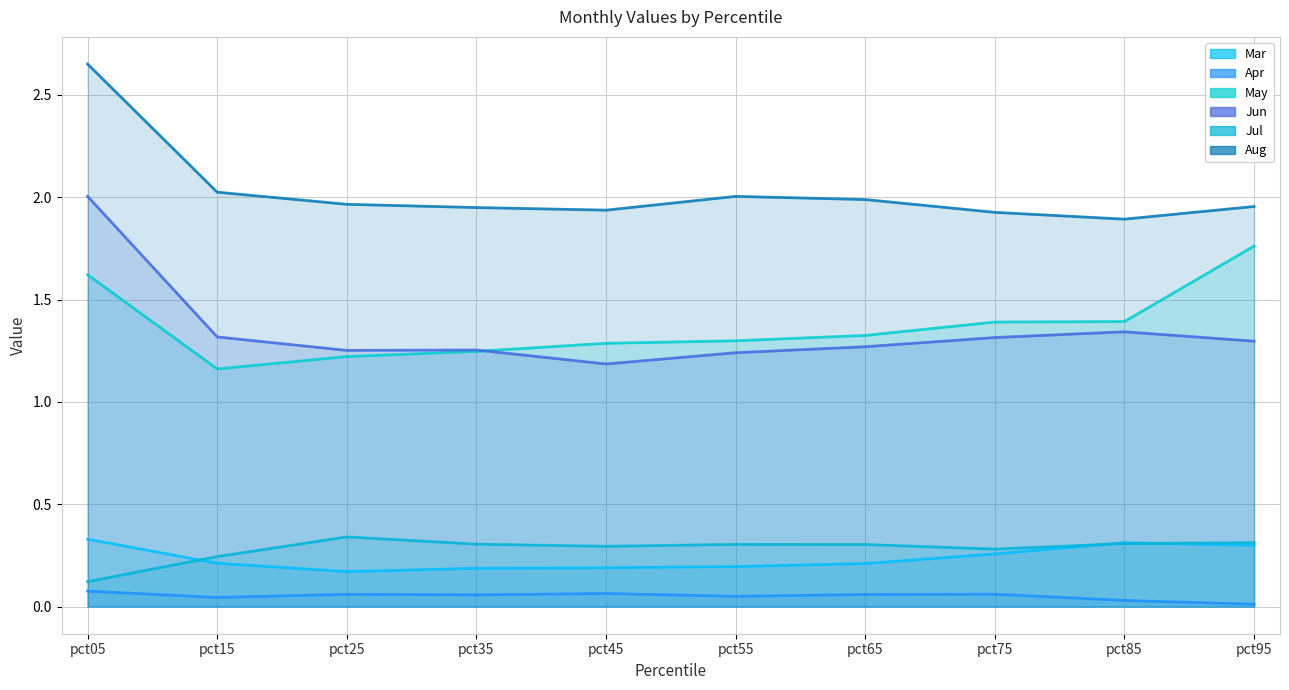

At which category does Aug reach its first local valley?

pct45